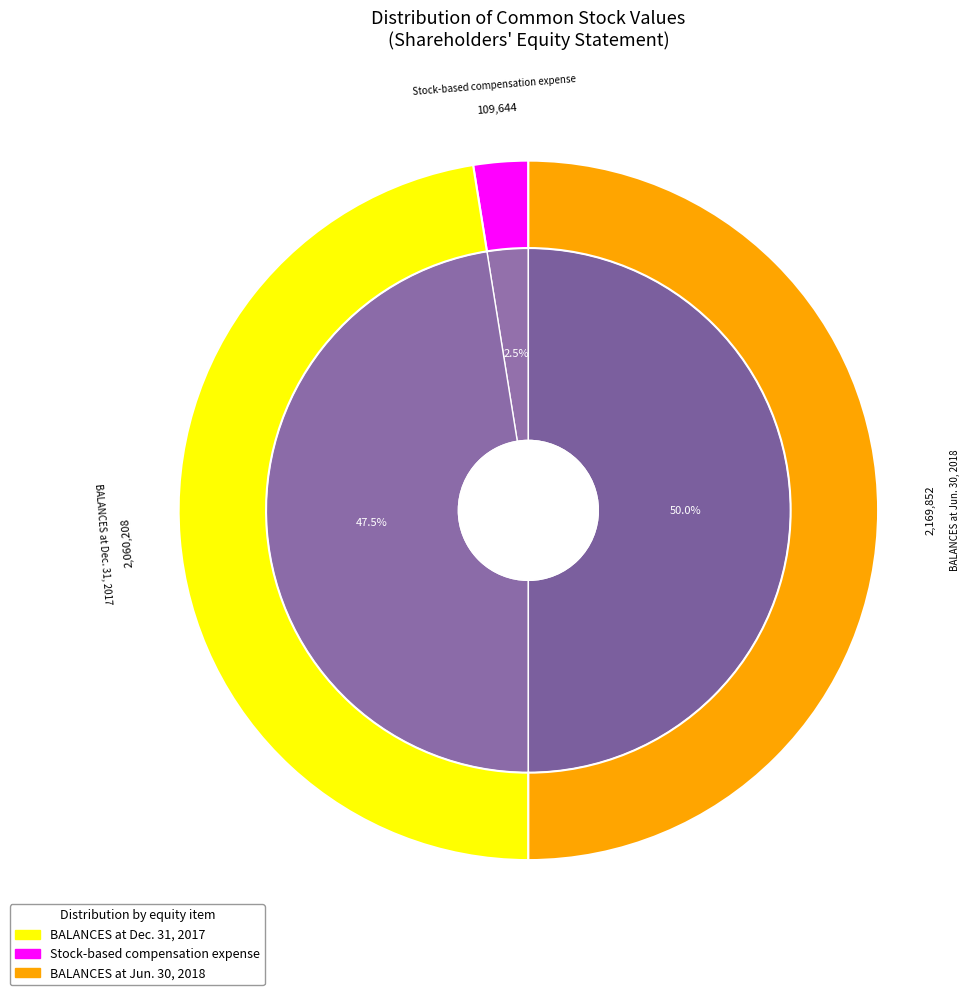

Do Adoption of ASU No. 2014-09 (Topic 606) and BALANCES at Dec. 31, 2017 together represent more than half of the pie?

No